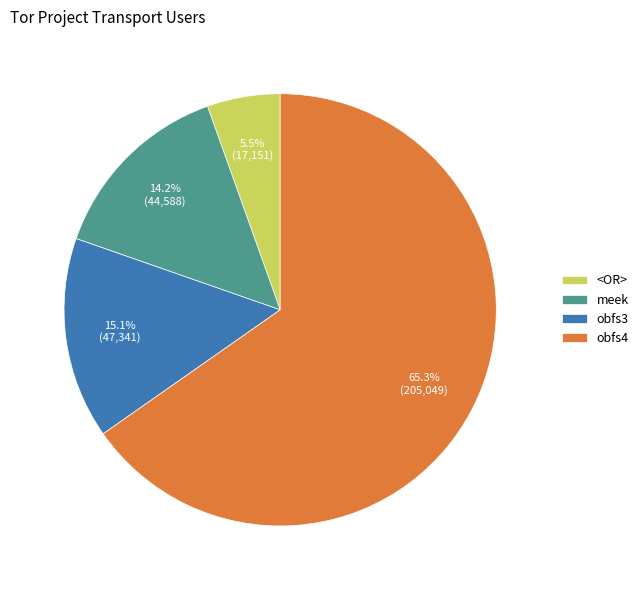

What is the majority slice?

obfs4